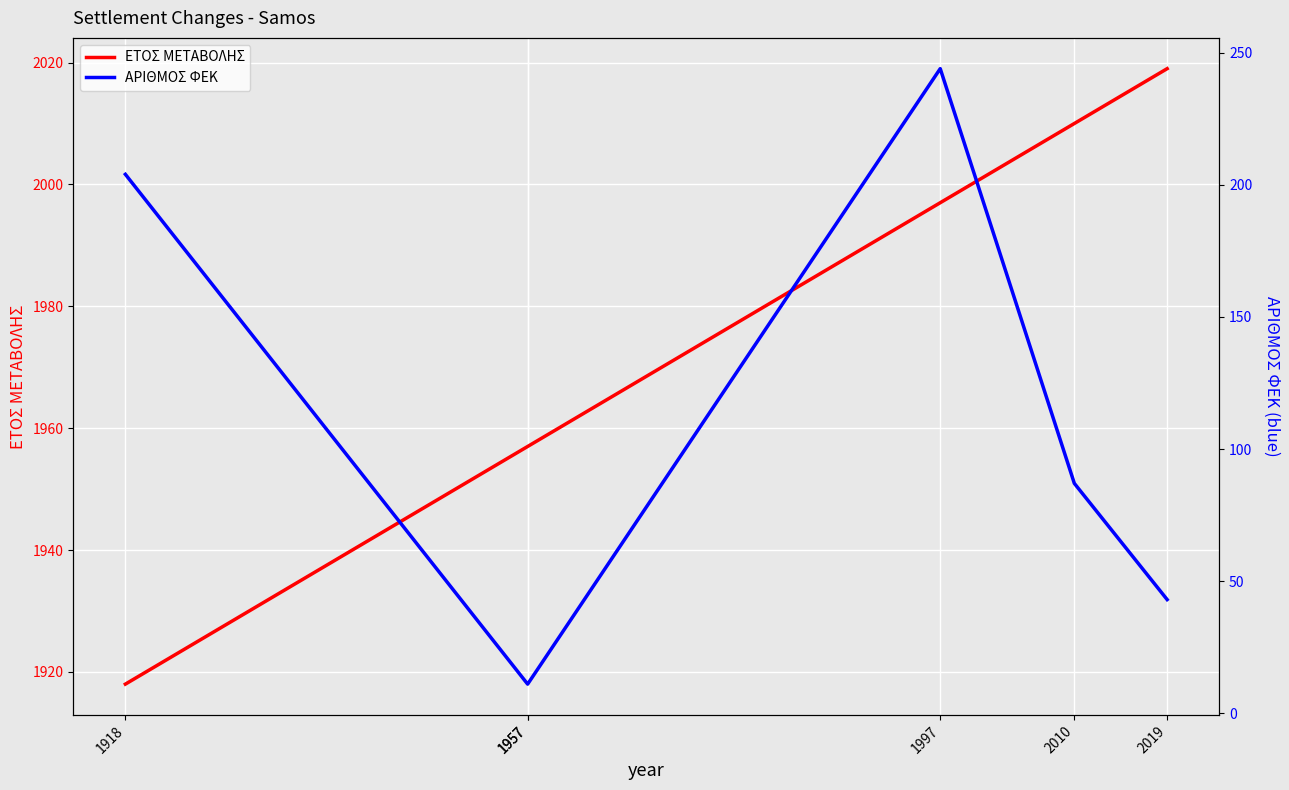

What is the difference between the maximum and minimum values in the ΕΤΟΣ ΜΕΤΑΒΟΛΗΣ series?

101